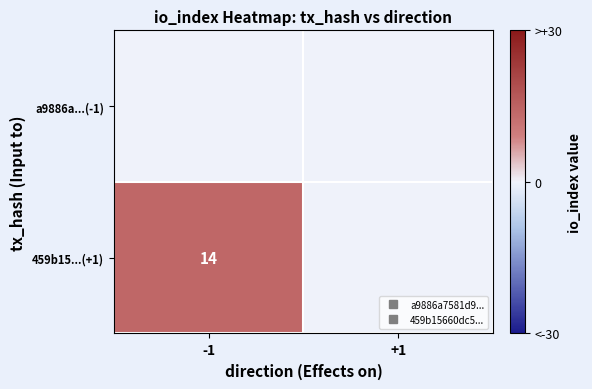

What is the maximum value shown in the chart?

14